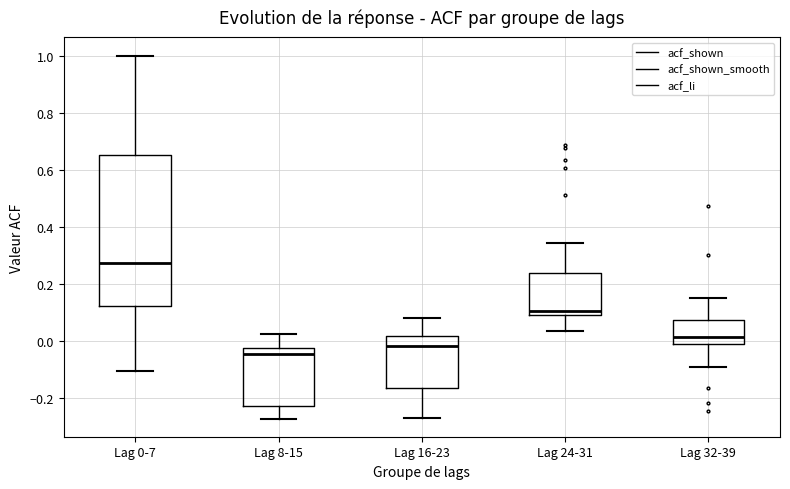

Reading left to right, transcribe this box plot: for each box, give where its median line is, the range the box spans, and where its two whiskers end, as read against the y-axis. The values are not printed on the chart, so give them approximately, as read against the axis.

Lag 0-7: median 0.28, box 0.12 to 0.66, whiskers -0.10 to 1.00
Lag 8-15: median -0.04, box -0.22 to -0.02, whiskers -0.28 to 0.02
Lag 16-23: median -0.02, box -0.16 to 0.02, whiskers -0.26 to 0.08
Lag 24-31: median 0.10, box 0.08 to 0.24, whiskers 0.04 to 0.34
Lag 32-39: median 0.02, box -0.02 to 0.08, whiskers -0.10 to 0.14